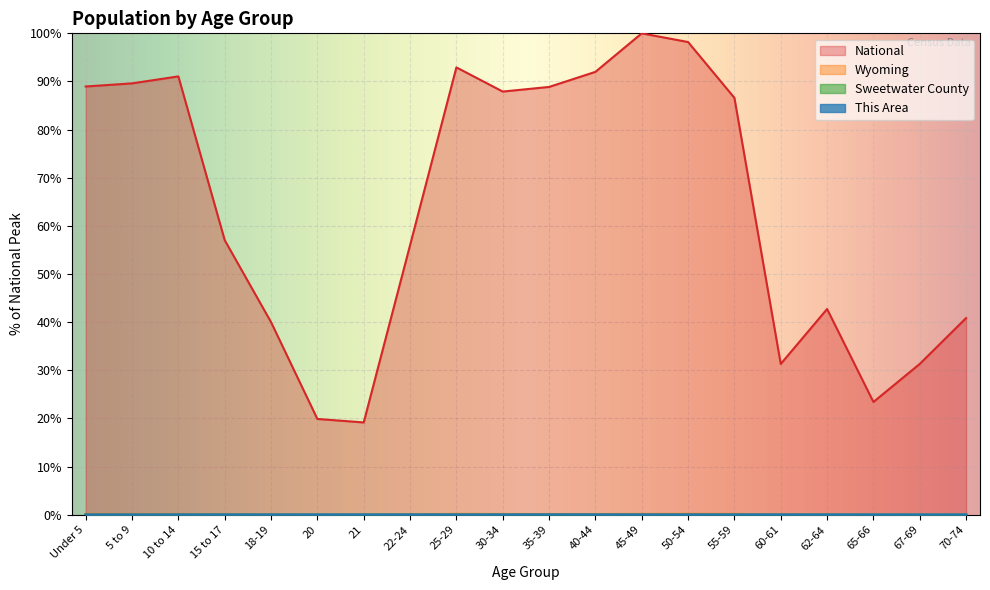

True or false: Sweetwater County has more than 1 interior local peaks.

True